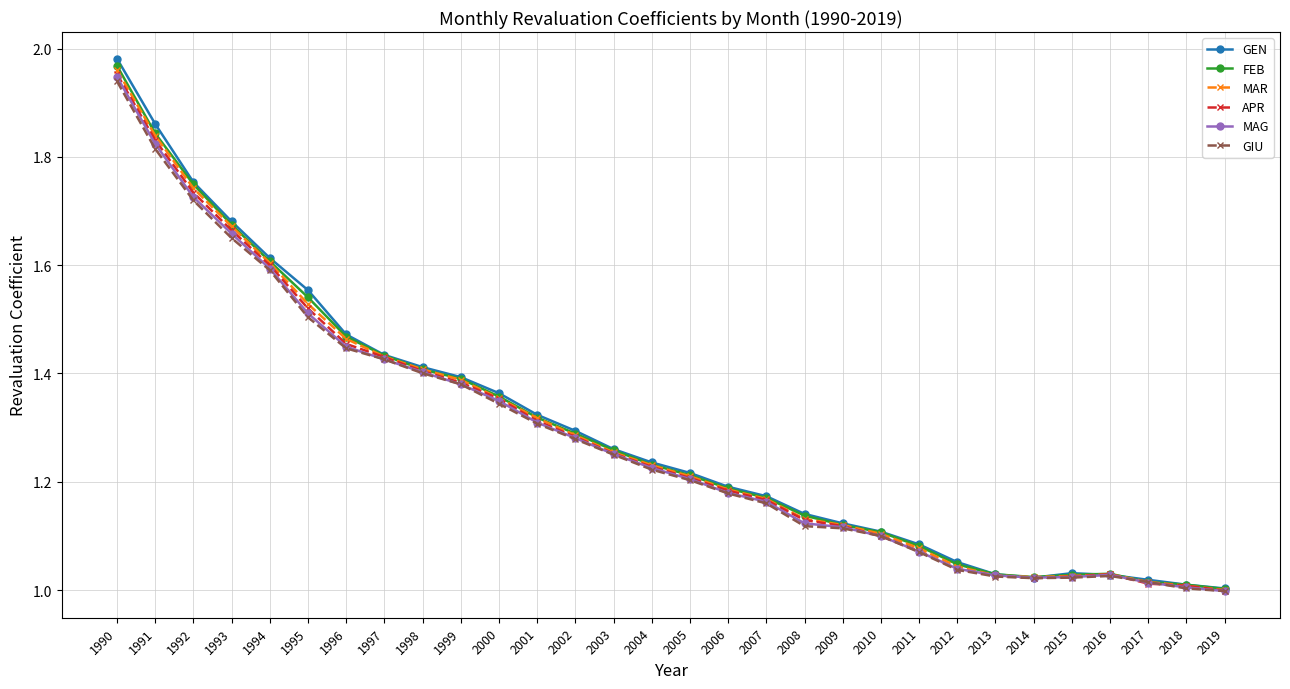

Rank the series by their average value, from lowest to highest.

GIU, MAG, APR, MAR, FEB, GEN